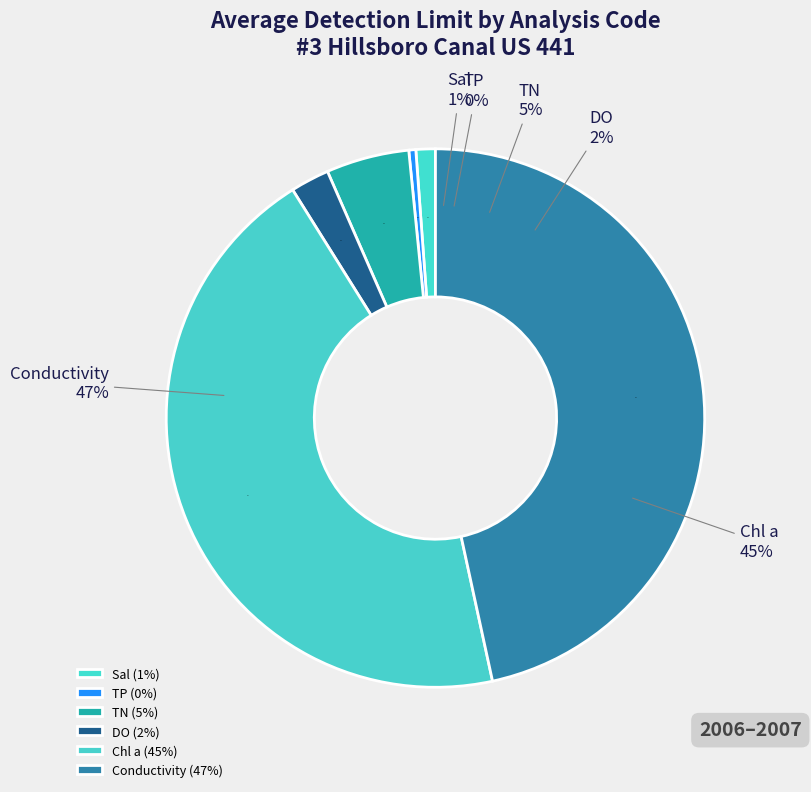

Does DO represent more than half of the total?

No